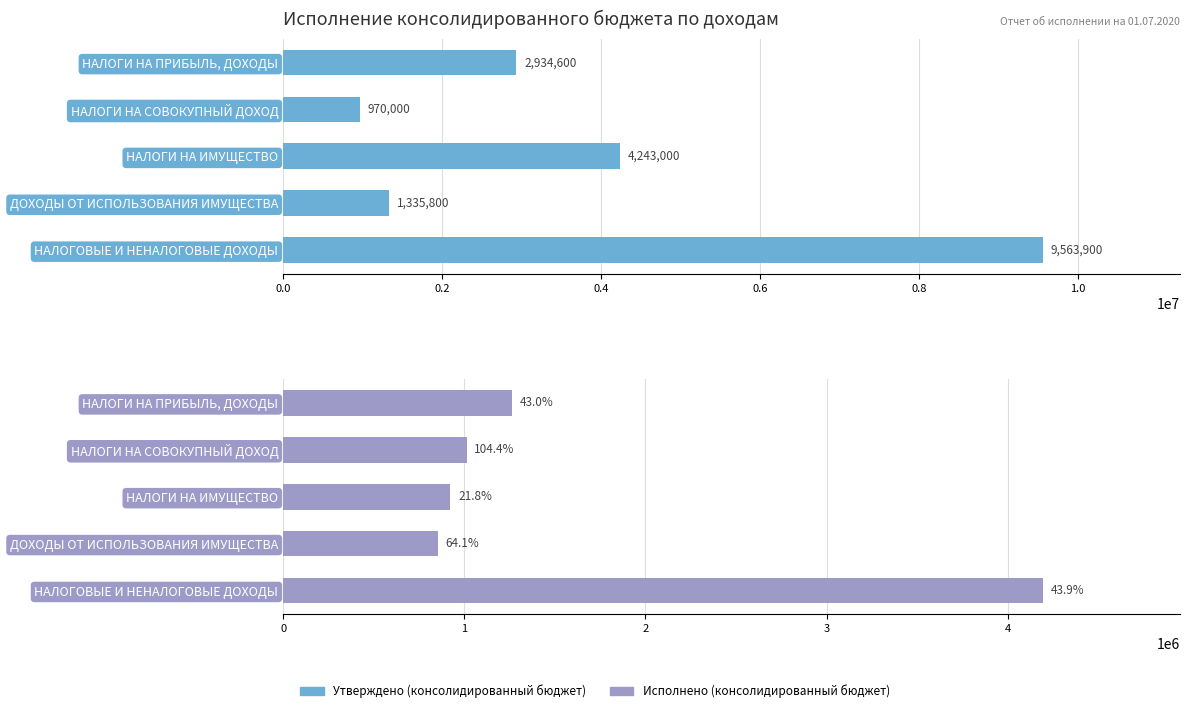

Reading left to right, extract all data points from this chart.

Утверждено (консолидированный бюджет): 2934600.0	970000.0	4243000.0	1335800.0	9563900.0
Исполнено (консолидированный бюджет): 1262054.9	1012341.4	923623.8	855960.5	4196576.5